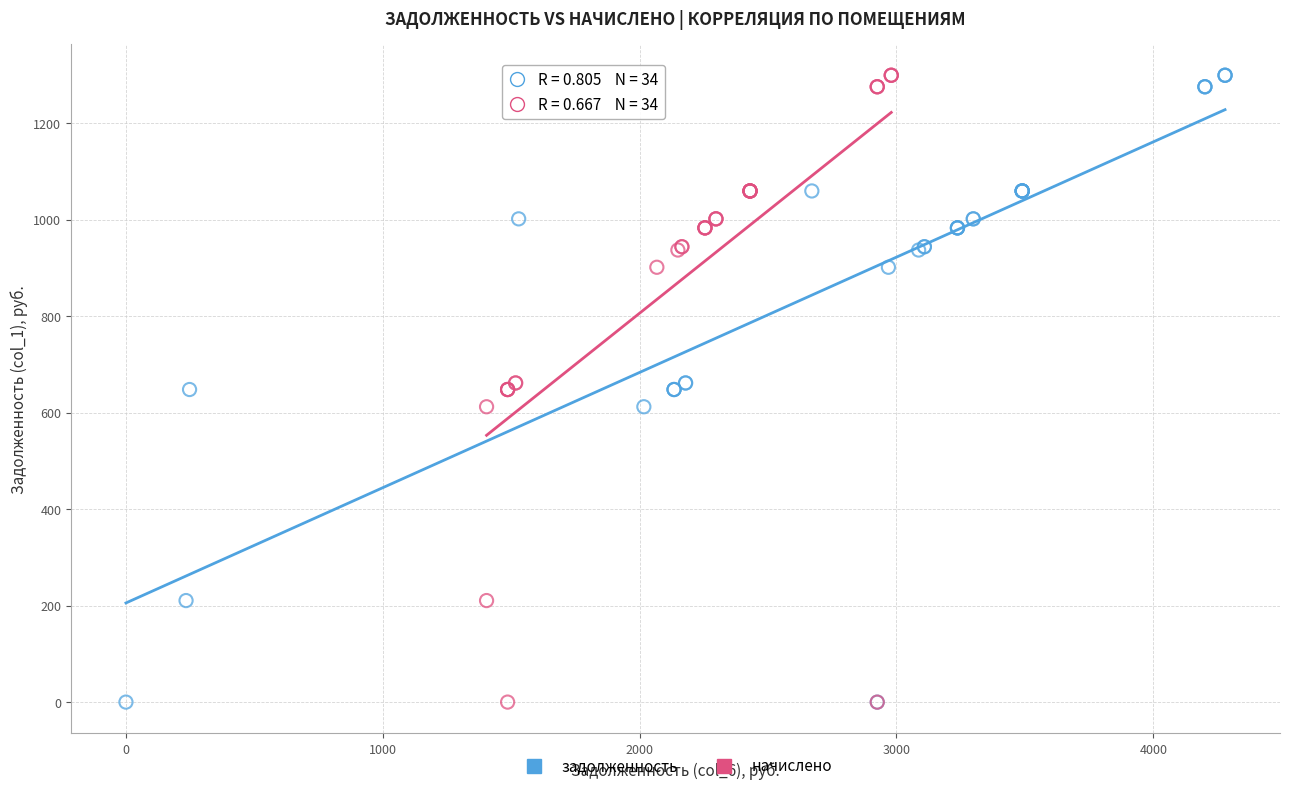

What are all the series names shown in the legend?

задолженность, начислено